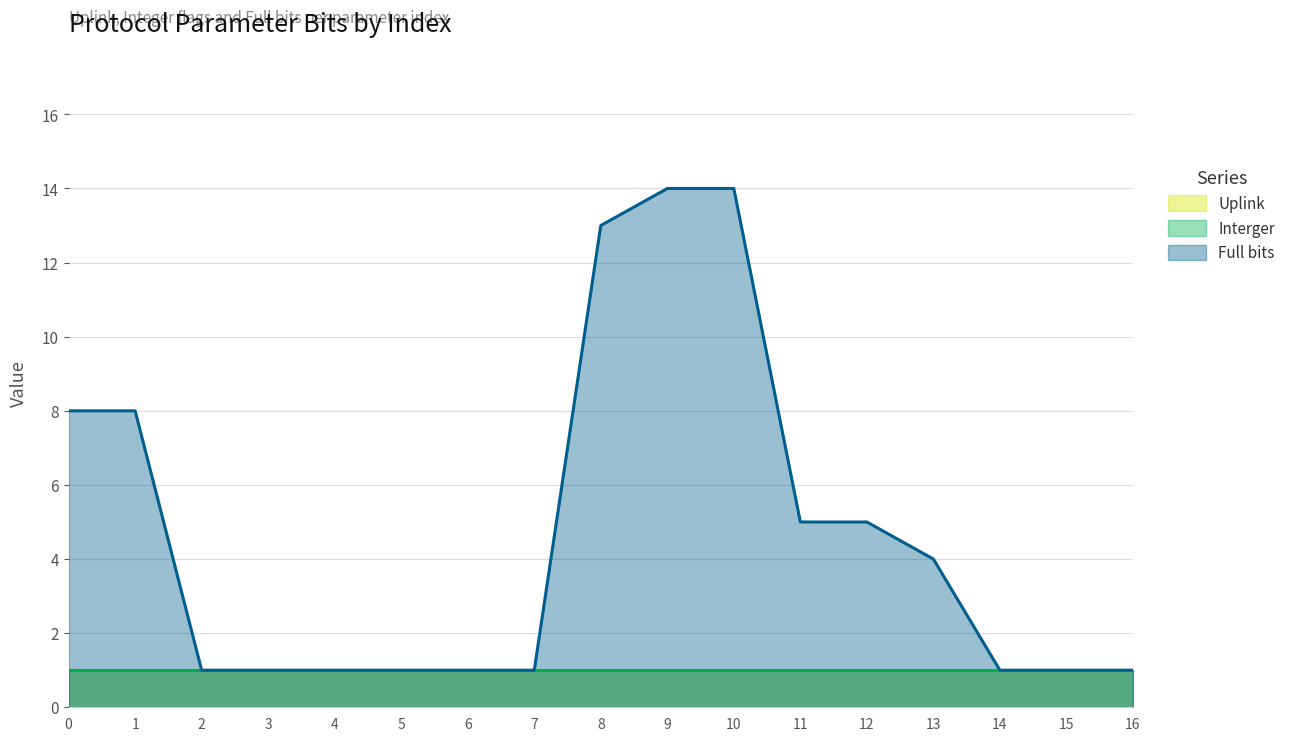

Is the value of Interger at 1 greater than the value of Uplink at 13?

No